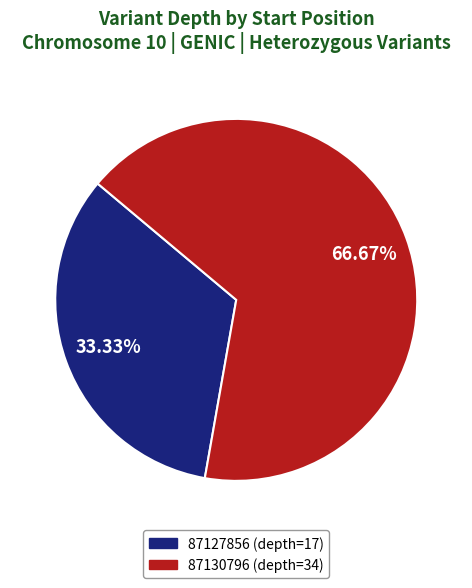

Which has a higher value, 87127856 (depth=17) or 87130796 (depth=34)?

87130796 (depth=34)